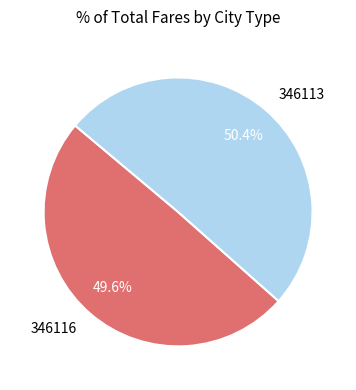

Between 346116 and 346113, which is larger?

346113